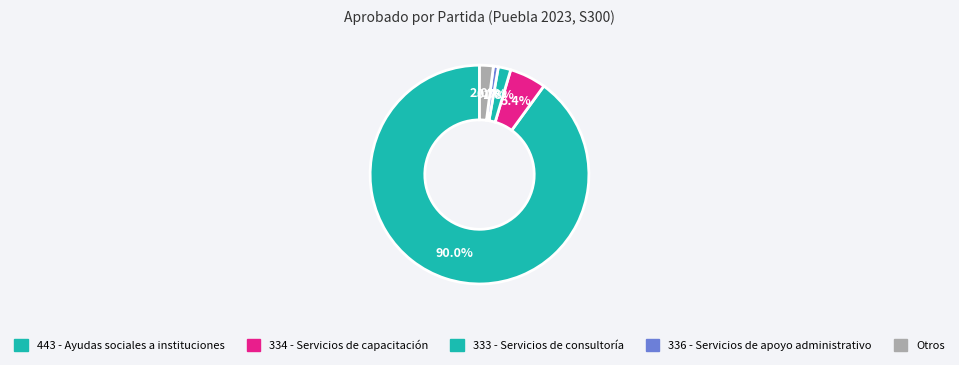

Which slice is the largest?

443 - Ayudas sociales a instituciones